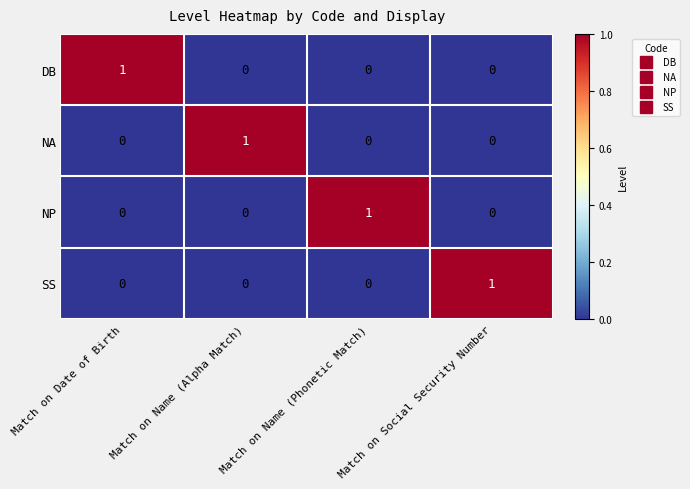

The NP series shows 0 at Match on Name (Alpha Match). True or false?

True